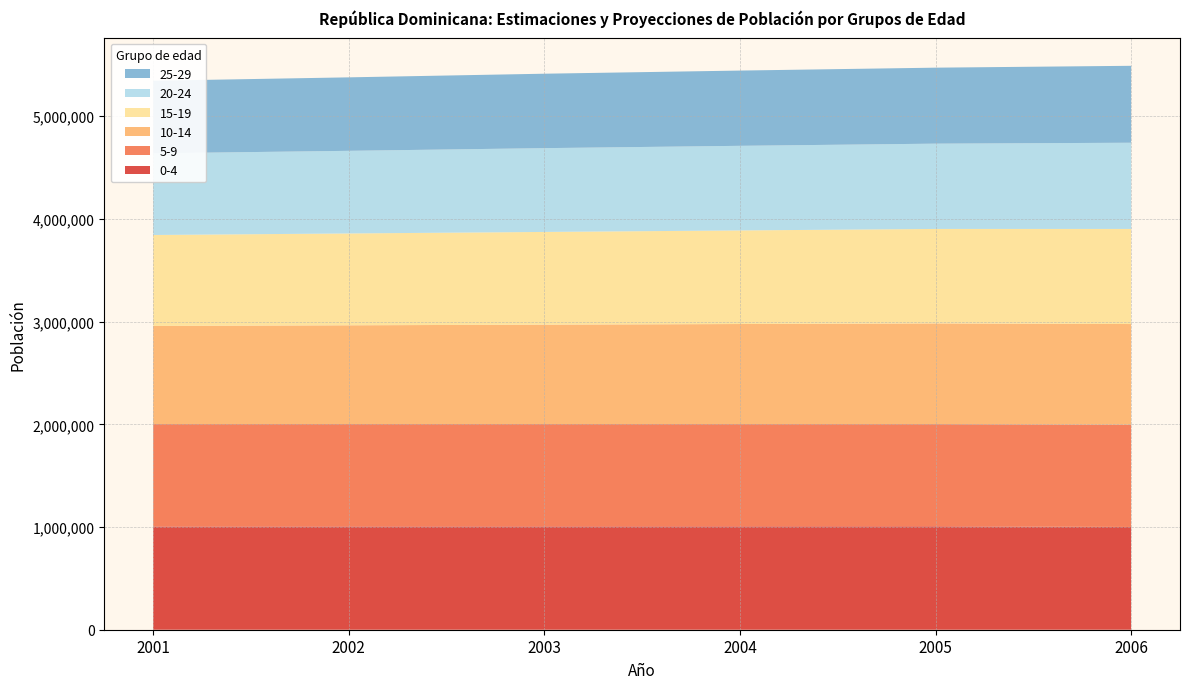

Reading right to left, extract all data points from this chart.

0-4: 1000488	1006812	1006462	1006067	1005618	1005111
5-9: 995883	995193	995803	996358	996854	997290
10-14: 979994	980499	974235	967974	961692	955398
15-19: 925987	919872	911331	902782	894217	885643
20-24: 839378	830431	823880	815968	804628	795294
25-29: 749070	739837	732627	724670	715338	706281